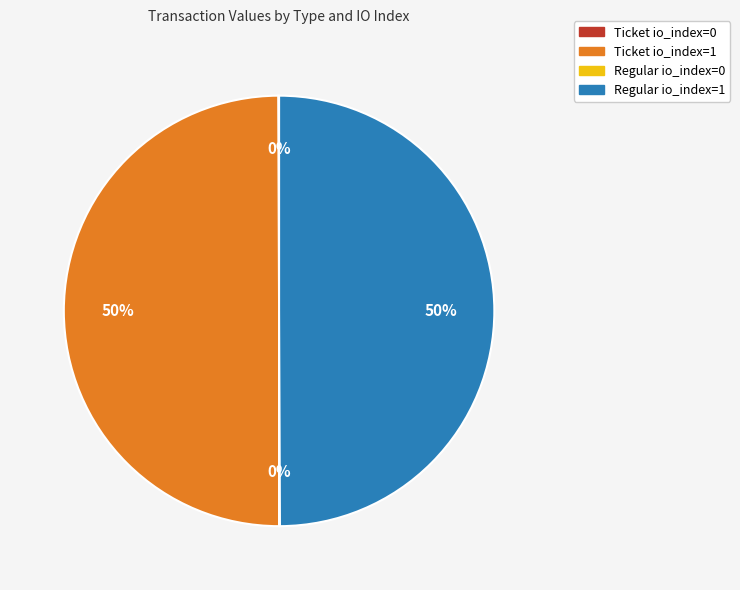

To the nearest percent, what is the average slice percentage?

25%